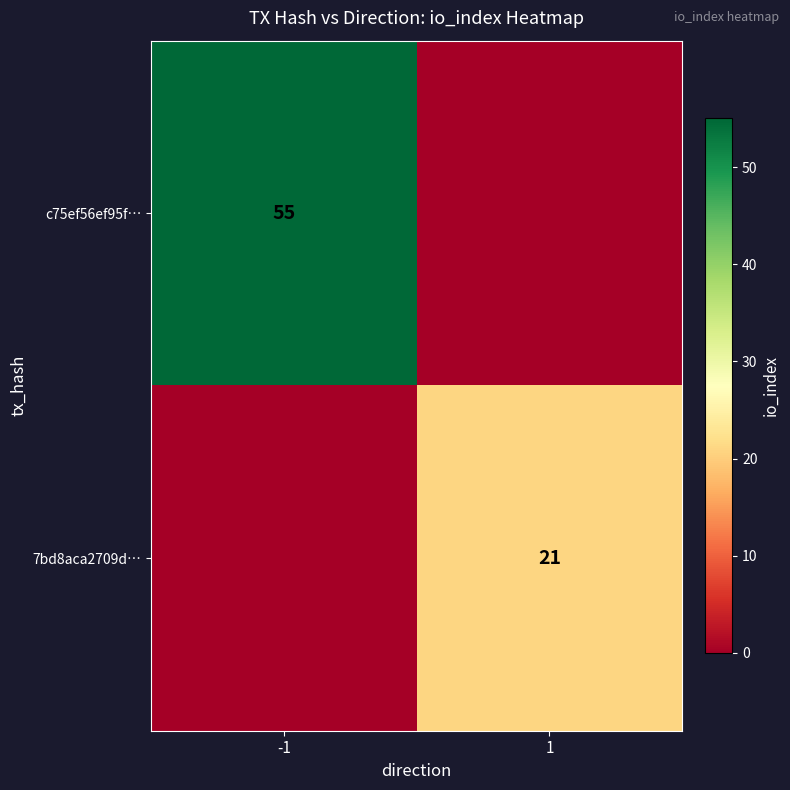

The c75ef56ef95f… series shows 82 at -1. True or false?

False